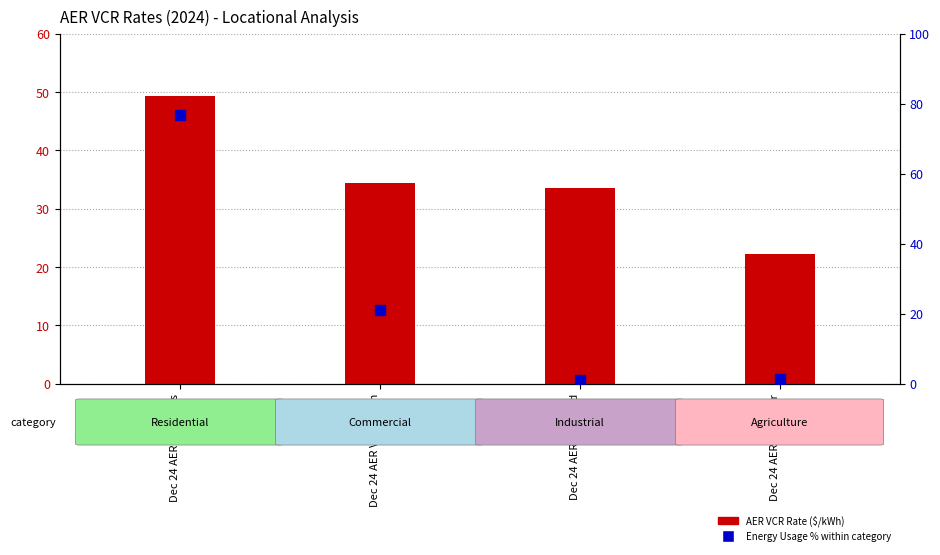

At how many categories does at least one series exceed 72?

1